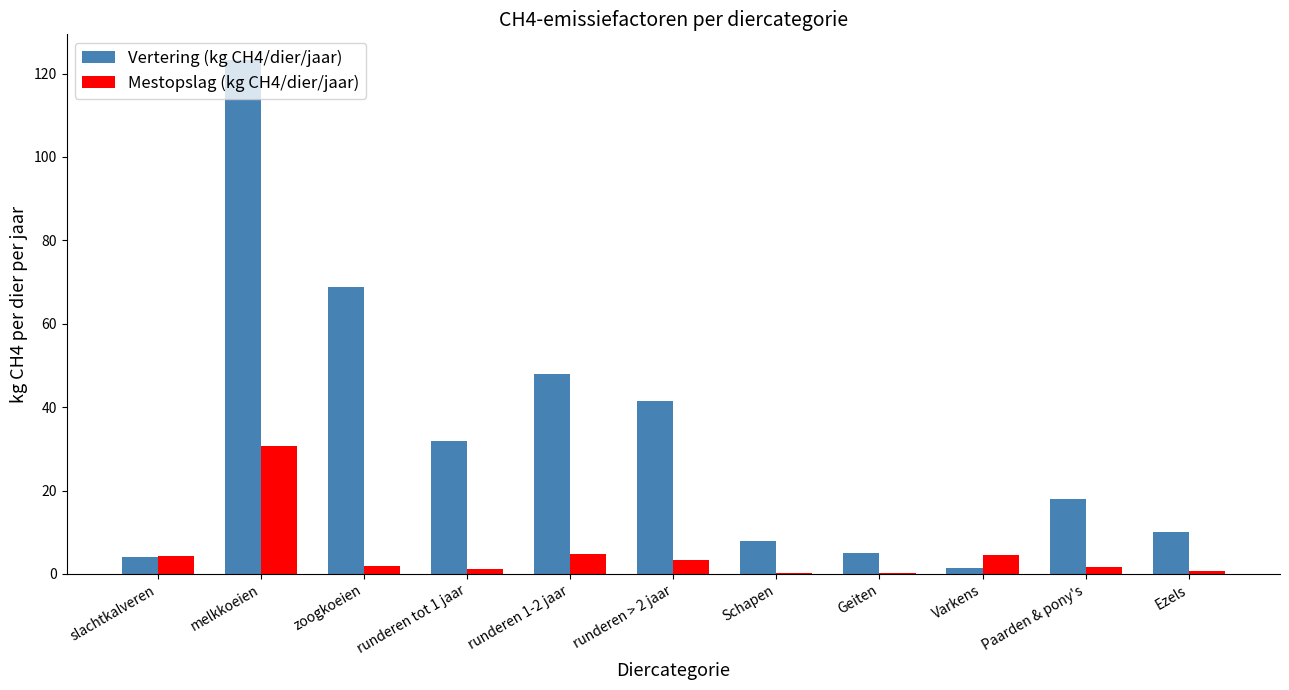

What is the maximum value shown in the chart?

123.3